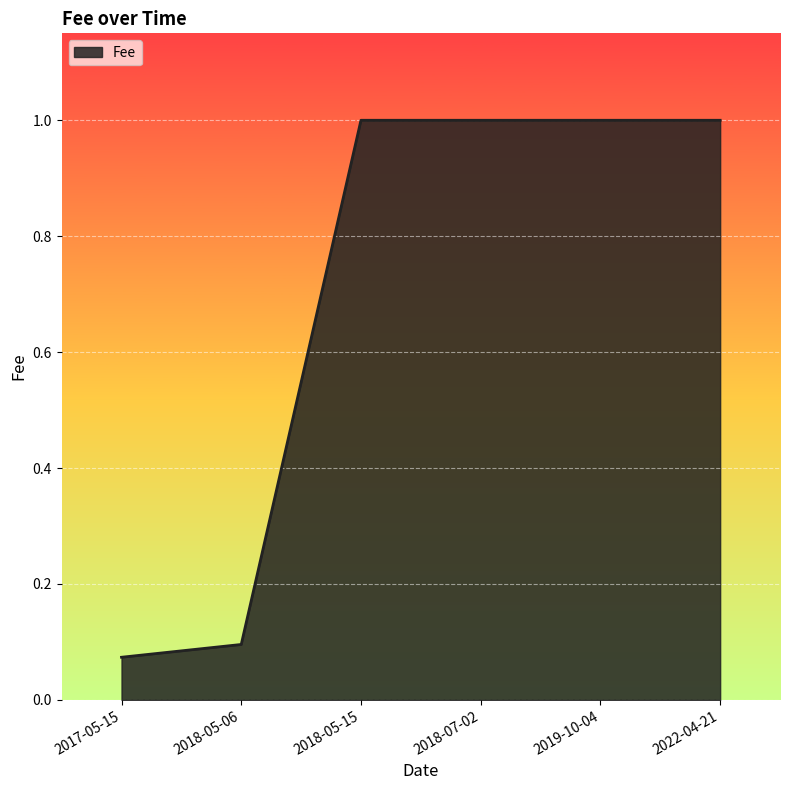

What is the ratio of the value at 2018-07-02 to the value at 2018-05-15?

1.0